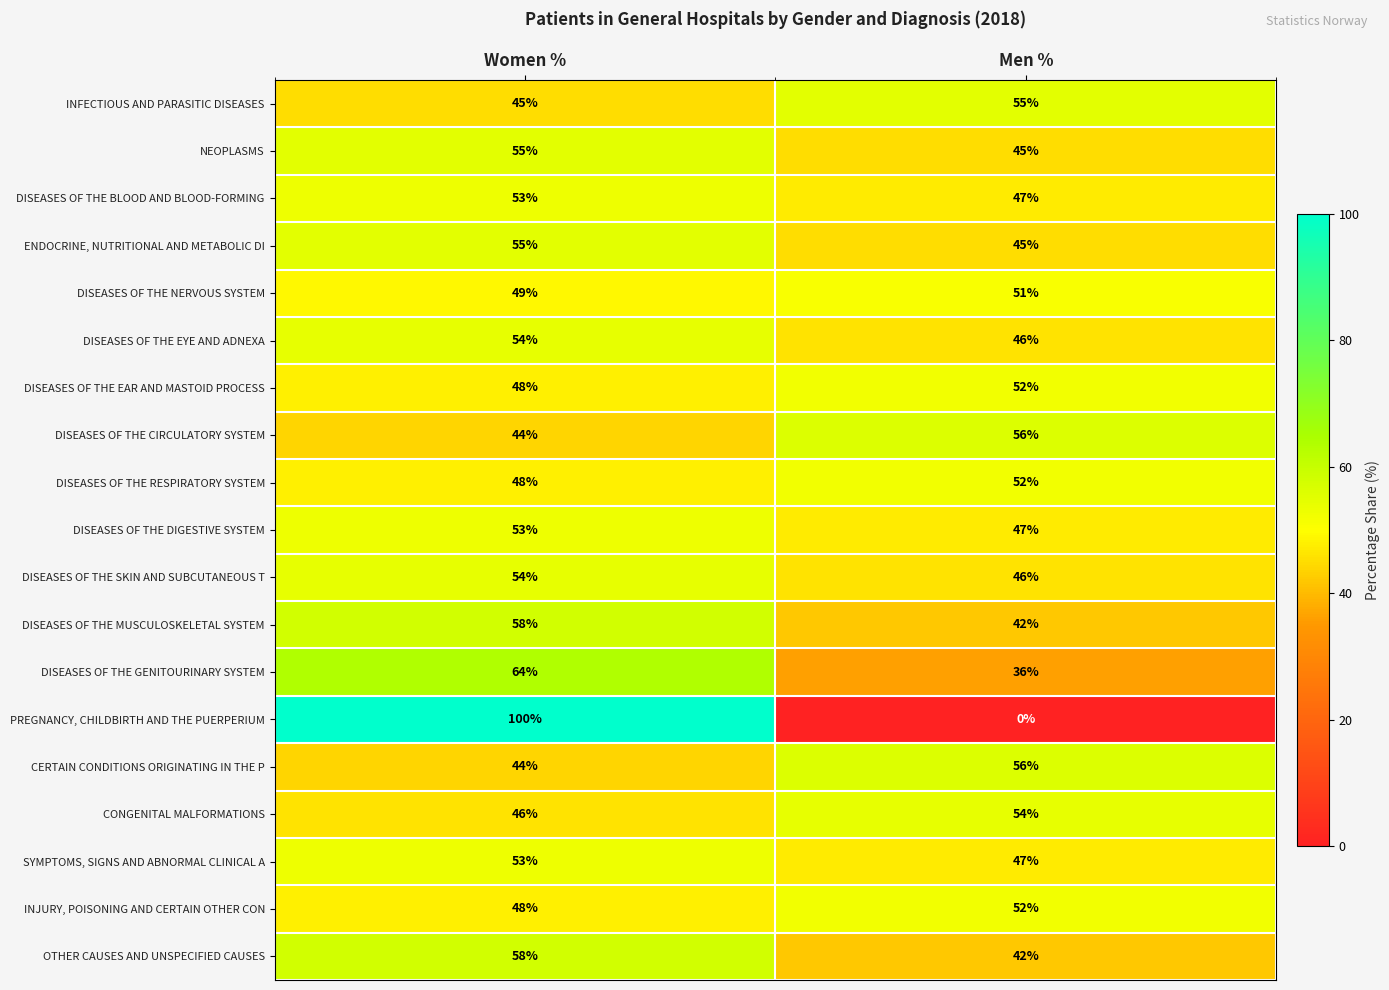

What is the spread (max minus min) of values at Men %?

56